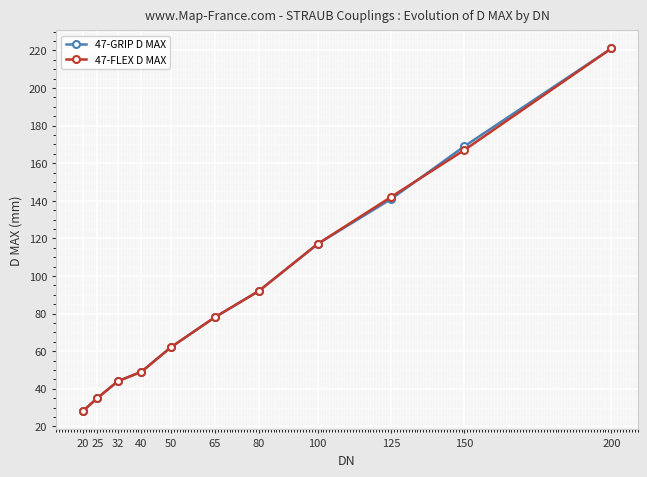

True or false: 47-GRIP D MAX has a value of 140.9 at 125.

True